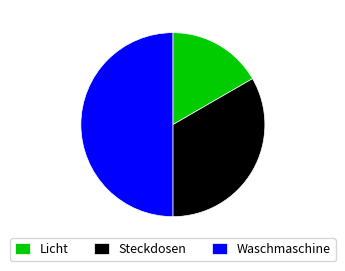

Rank the categories by value from lowest to highest.

Licht, Steckdosen, Waschmaschine